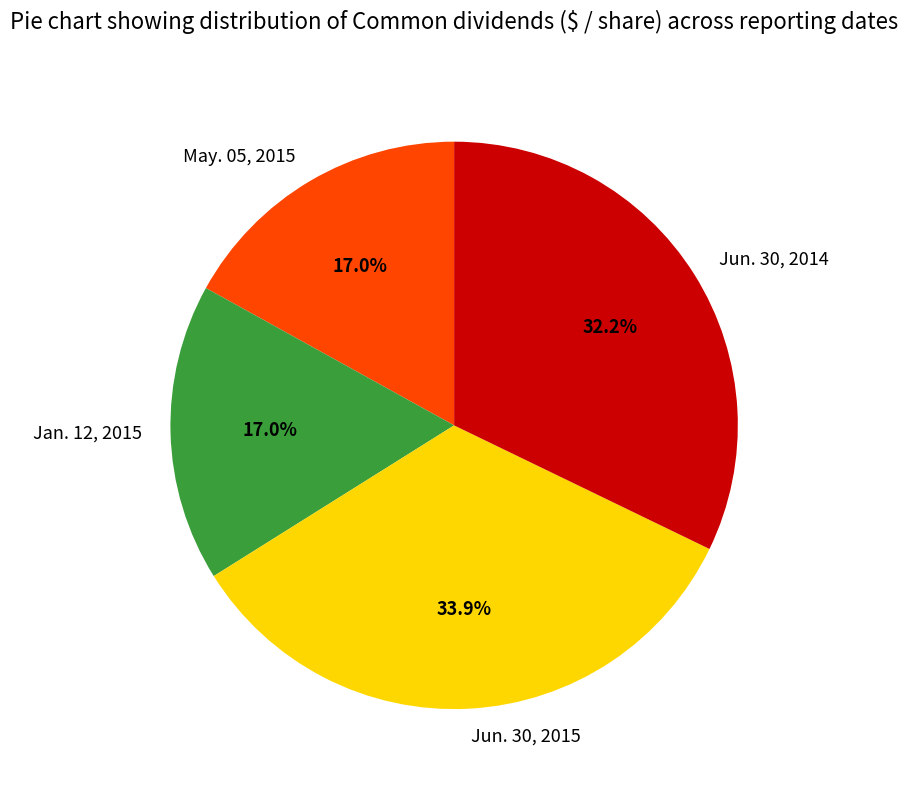

Between Jan. 12, 2015 and Jun. 30, 2014, which is larger?

Jun. 30, 2014